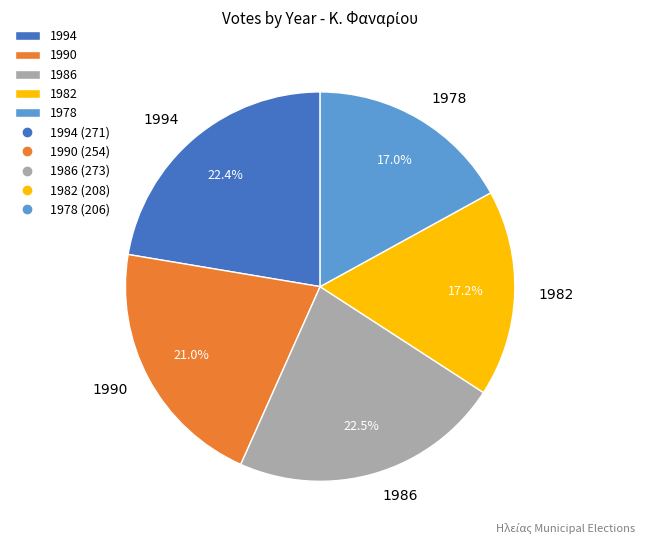

Between 1978 and 1994, which is larger?

1994